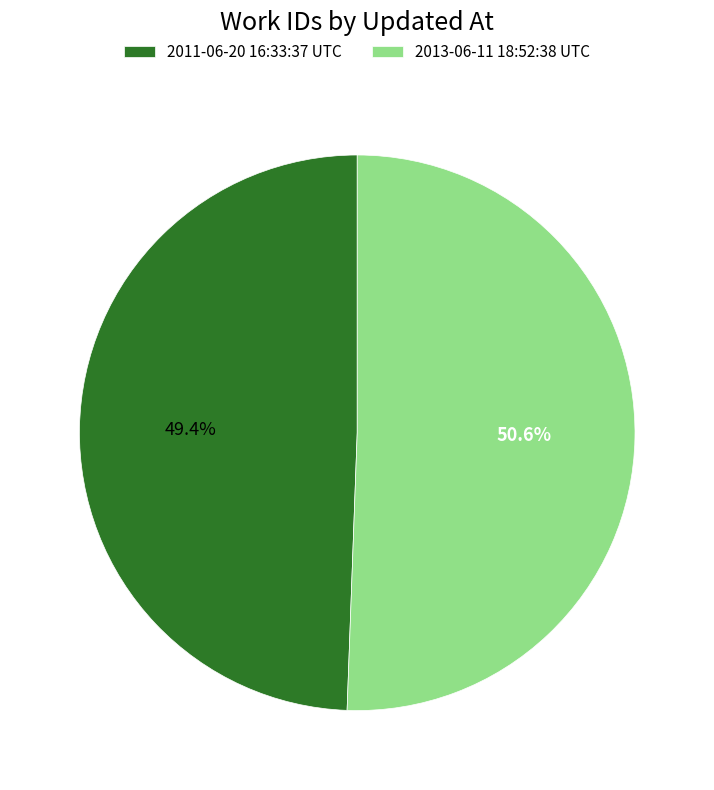

Which category accounts for the majority?

2013-06-11 18:52:38 UTC